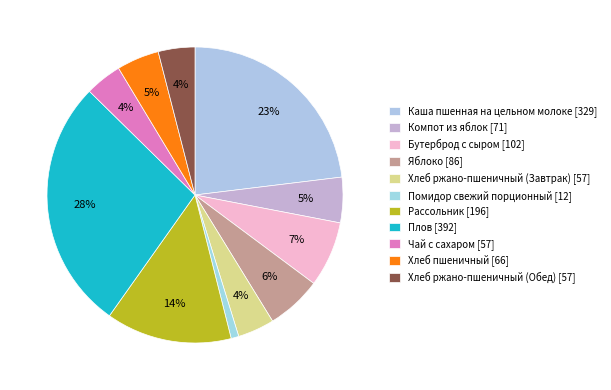

Is it true that Хлеб пшеничный is 5% of the pie?

True